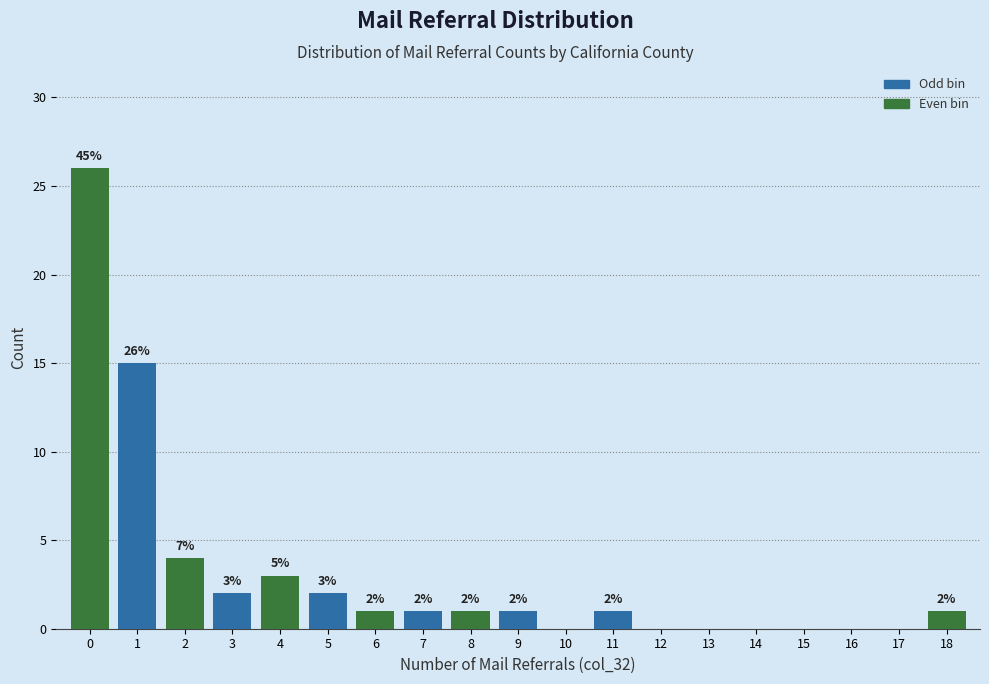

Over which range of the x-axis is the bar tallest?

-0.5 to 0.5